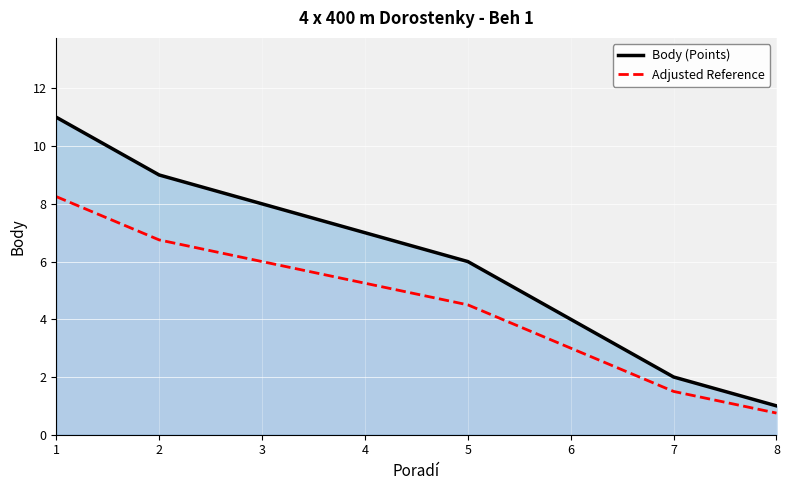

Is it true that Adjusted Reference equals 6.0 at 3?

True